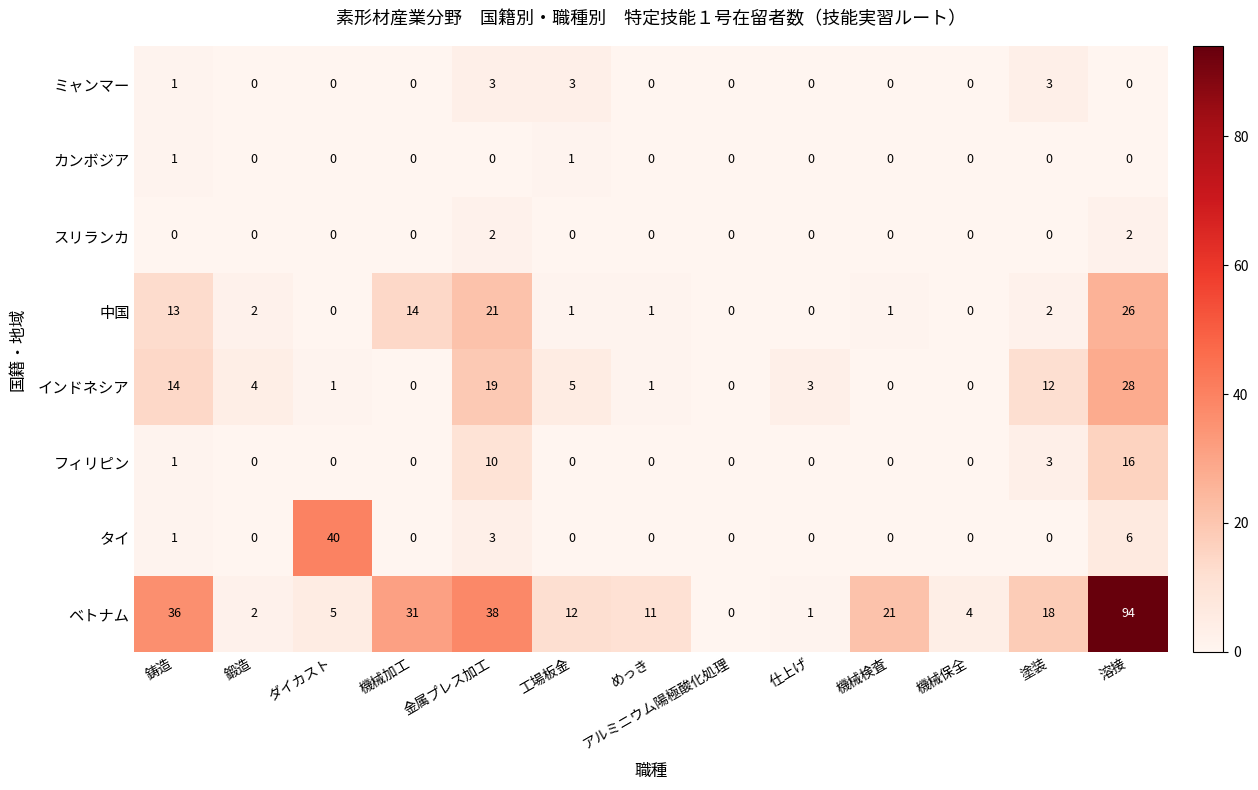

What is the difference between the highest and lowest values at めっき?

11